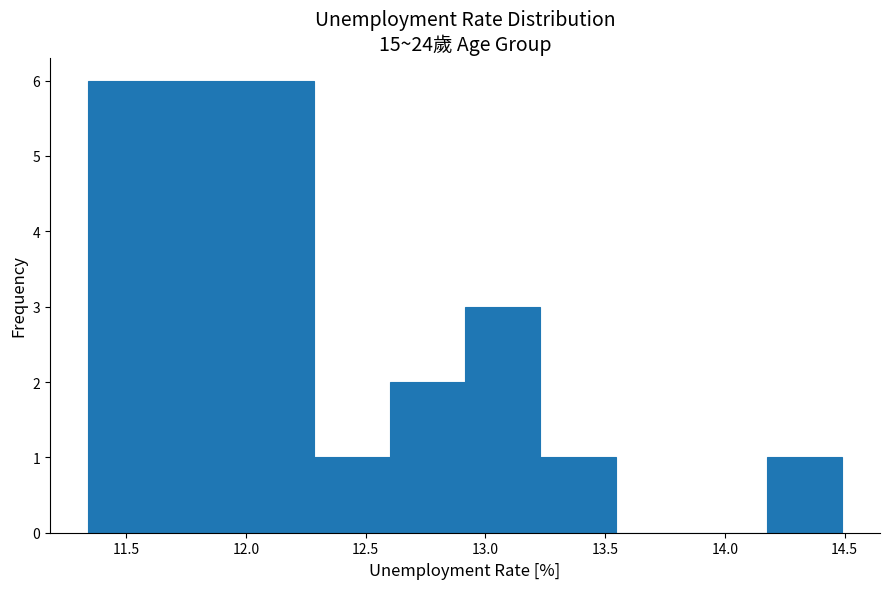

How tall is the bar that spans 11.655 to 11.970 on the x-axis? Neither the bar edges nor the heights are printed on the chart, so give them approximately, as read against the axes.

6